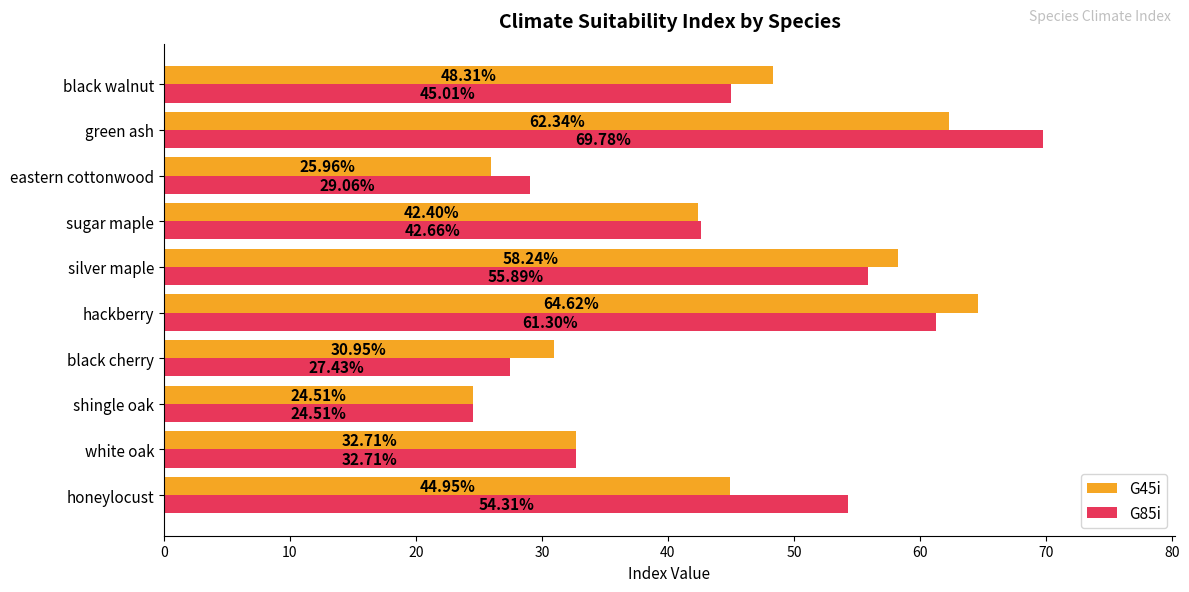

Where is G45i nearest to the value 44?

honeylocust